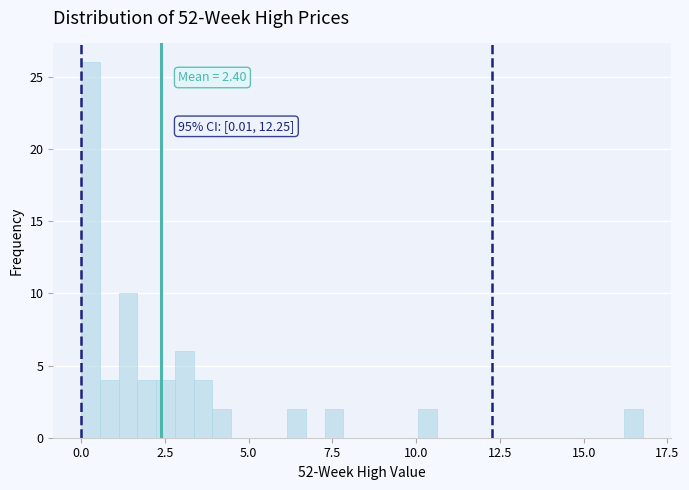

Read against the x-axis, roughly where is the centre of the tallest bar?

0.5